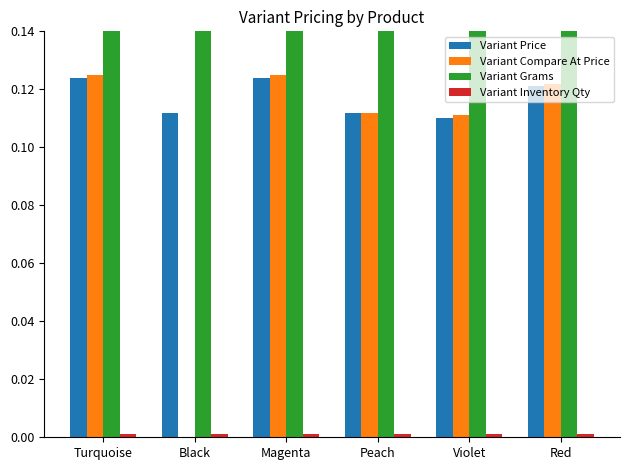

What is the approximate value of Variant Price at Violet?

0.1